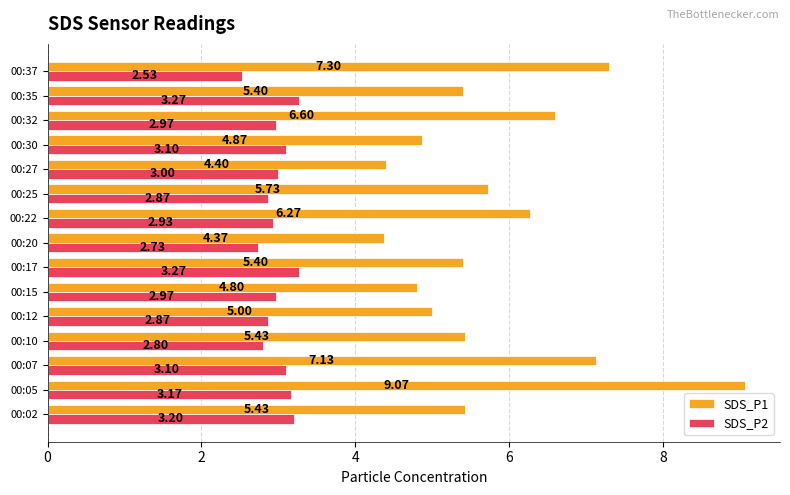

Rank the series at 00:35 from highest to lowest value.

SDS_P1, SDS_P2